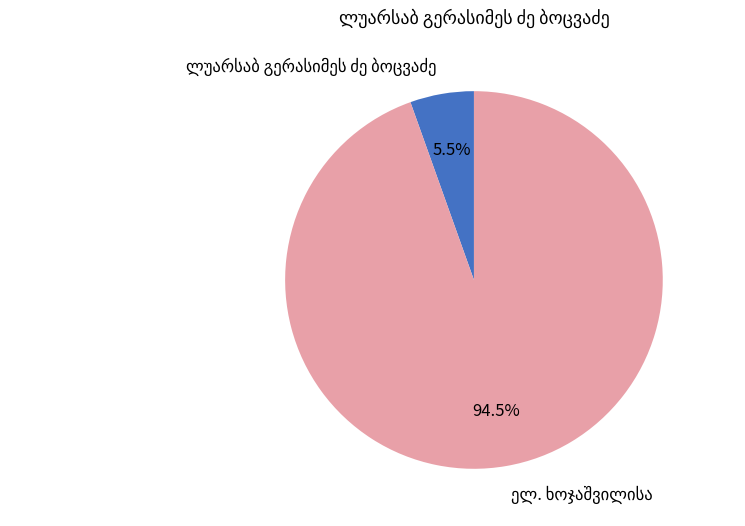

Is there a majority slice in this chart?

Yes